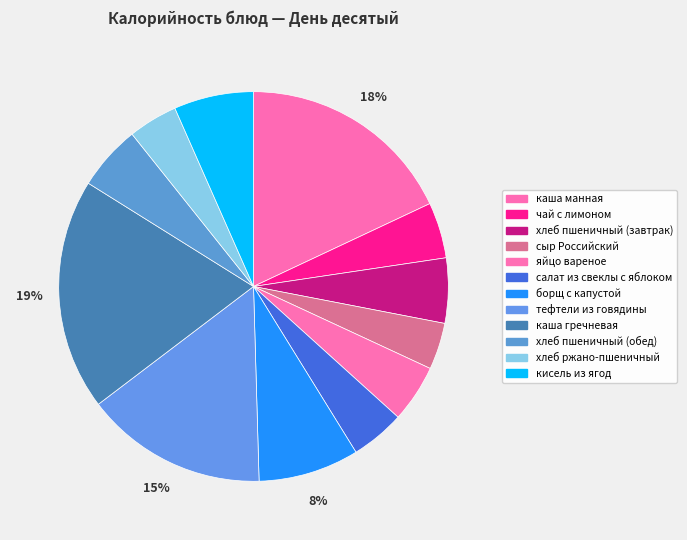

How many segments does this pie chart have?

12